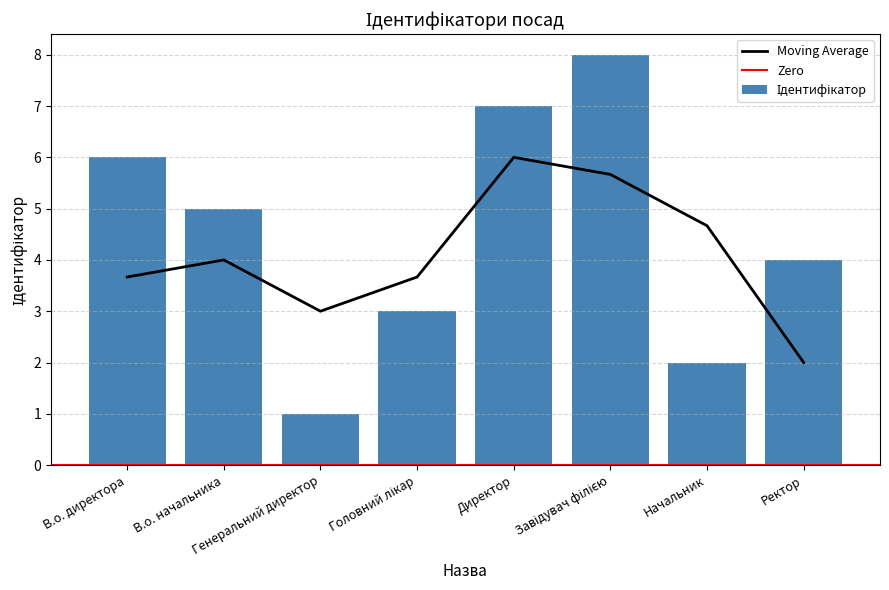

What position from the right is Начальник?

2